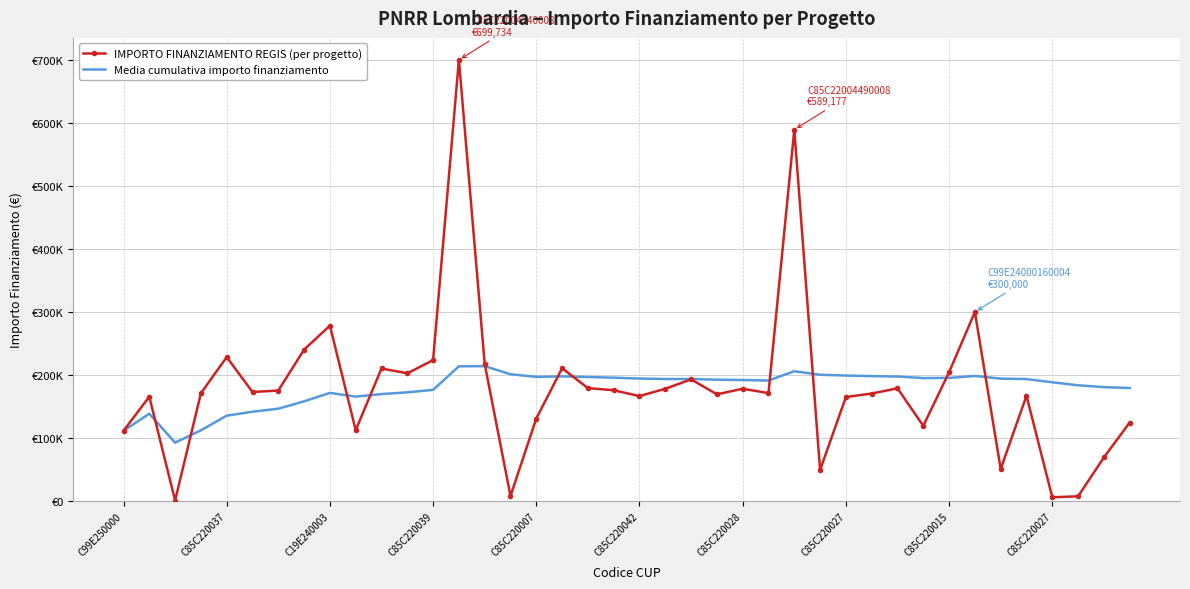

List the series in order of their overall mean, highest first.

Media cumulativa importo finanziamento, IMPORTO FINANZIAMENTO REGIS (per progetto)